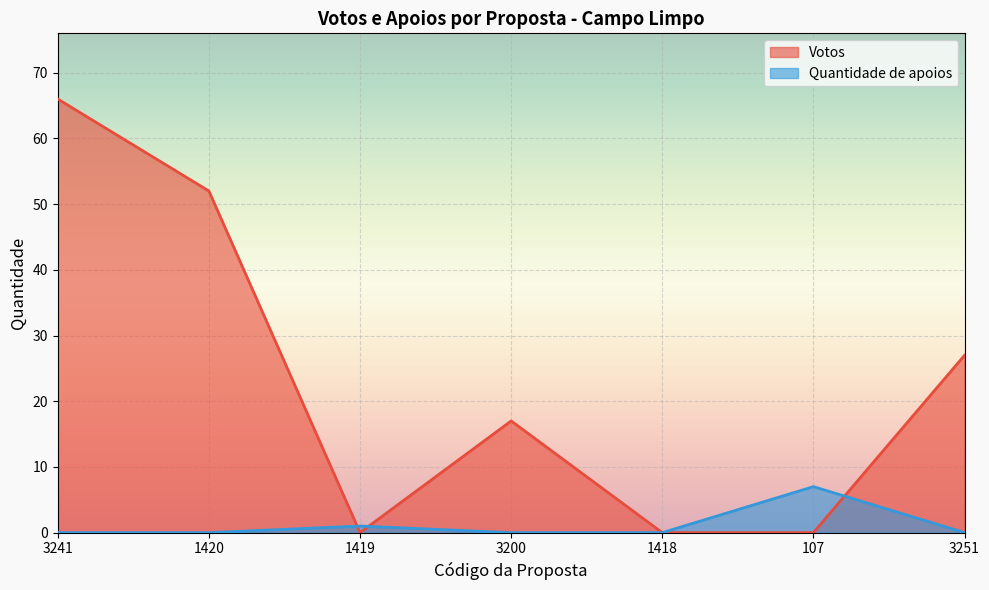

What is the average value of the Votos series?

23